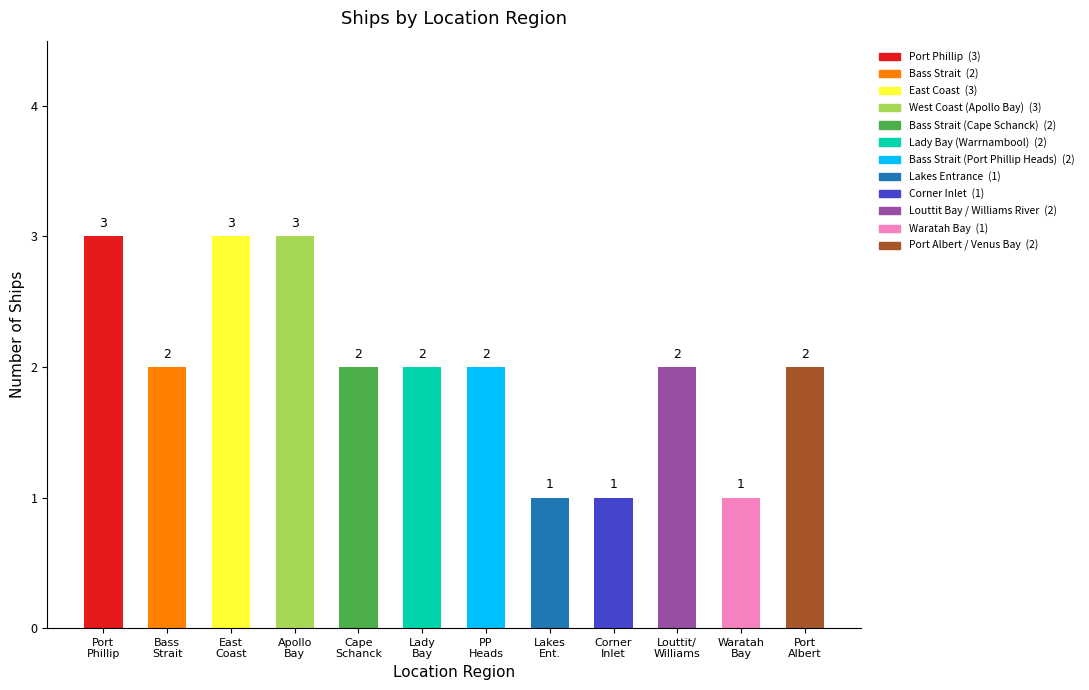

What is the minimum value shown in the chart?

1